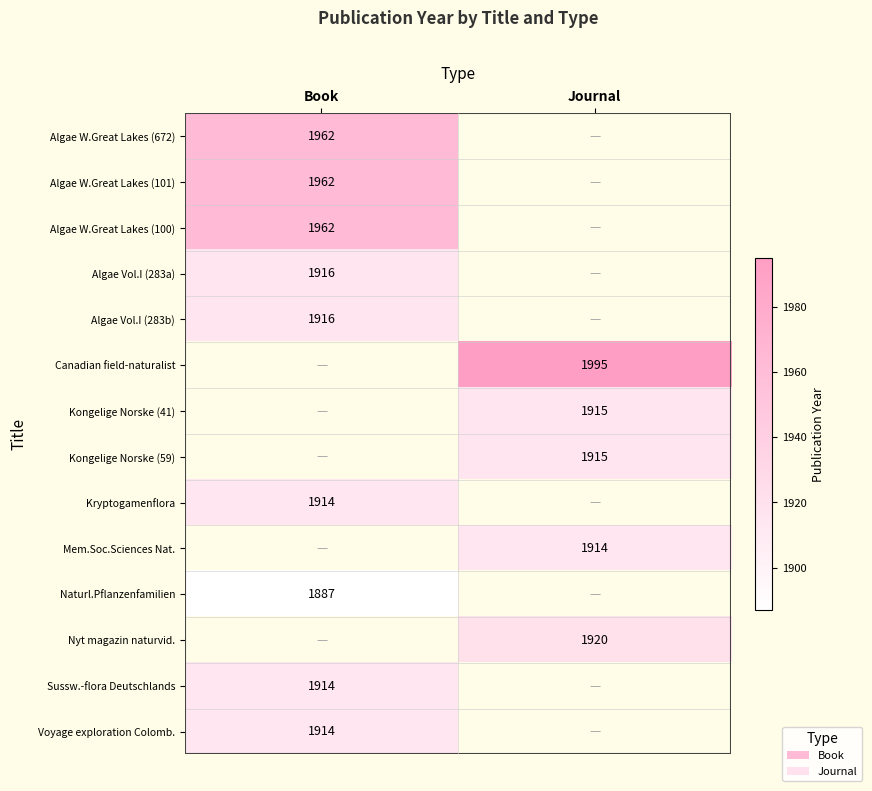

Is the value of Sussw.-flora Deutschlands at Book greater than the value of Naturl.Pflanzenfamilien at Book?

Yes